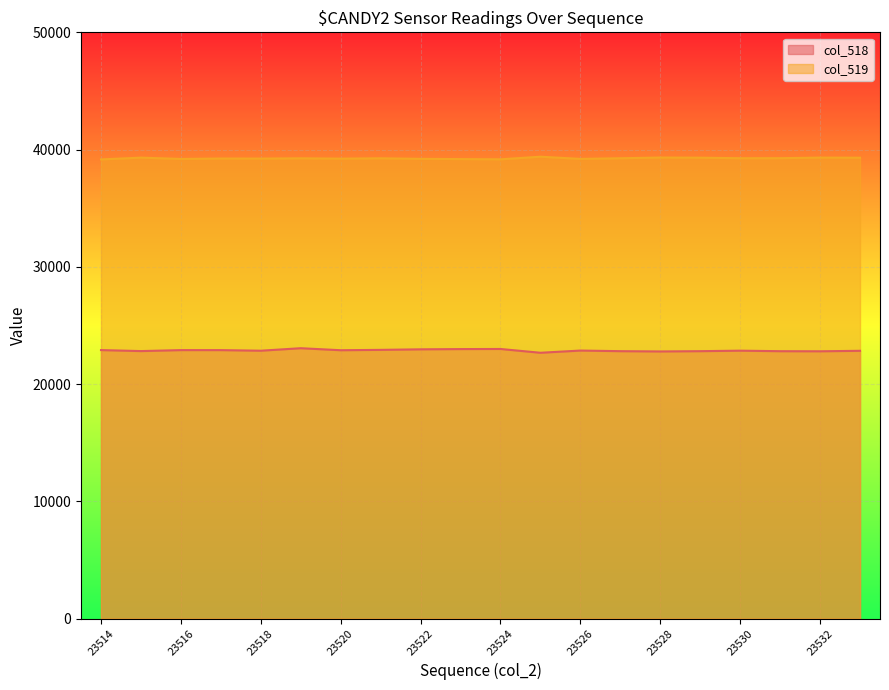

The col_519 series shows 56222 at 23514. True or false?

False